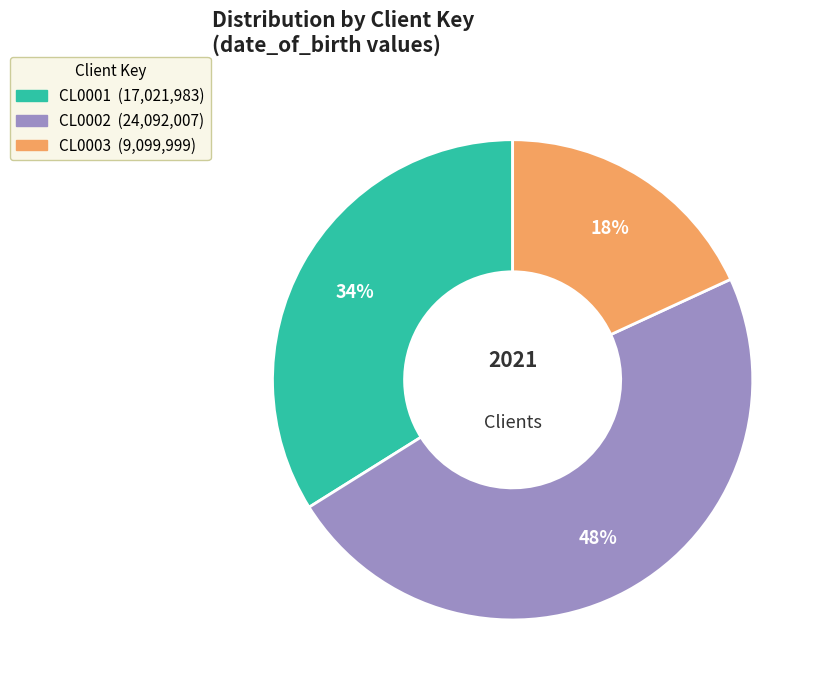

To the nearest percent, what is the difference between the CL0001 and CL0002 slice percentages?

14%